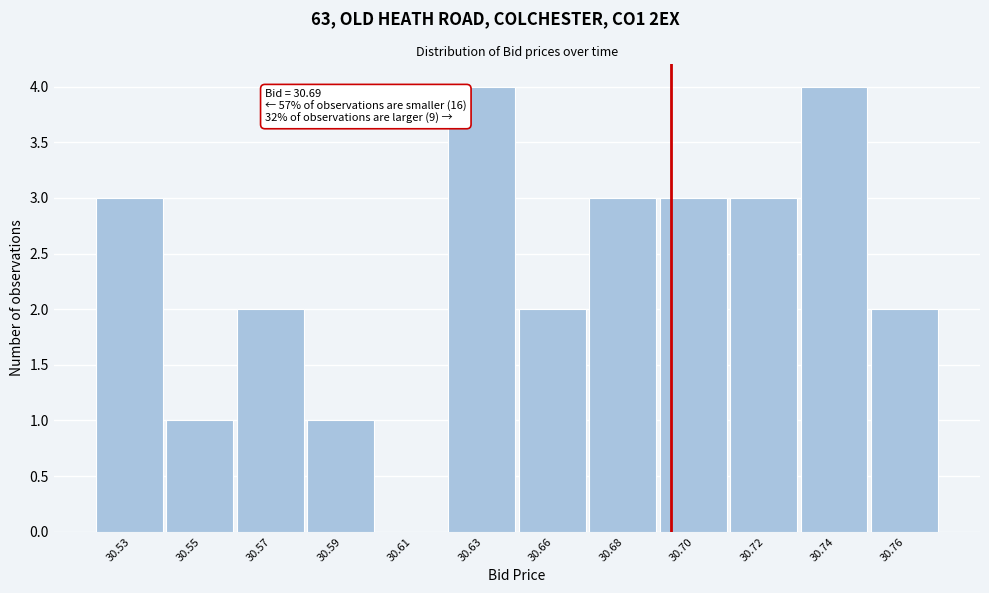

Reading left to right, transcribe all the data shown in this chart.

30.53=3	30.55=1	30.57=2	30.59=1	30.61=0	30.63=4	30.66=2	30.68=3	30.70=3	30.72=3	30.74=4	30.76=2